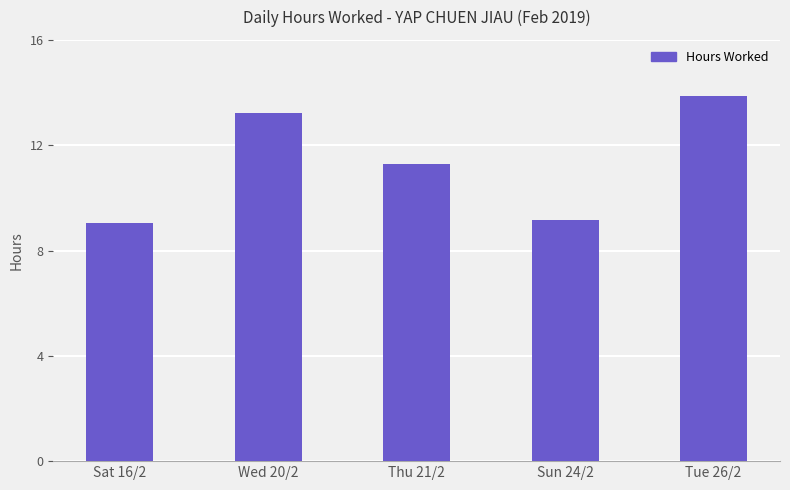

Reading right to left, transcribe all the data shown in this chart.

13.9	9.2	11.3	13.2	9.0